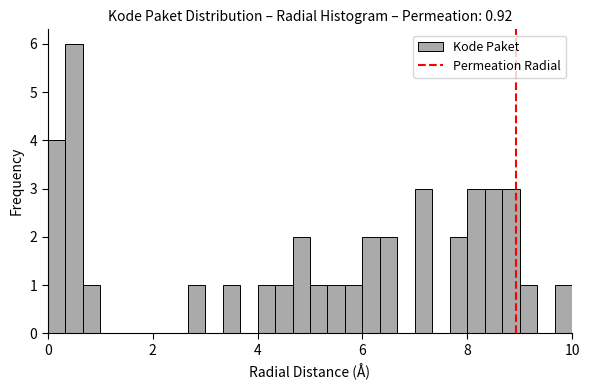

Around what value on the x-axis is the tallest bar? Give the approximate position of its centre, as read against the axis.

0.6